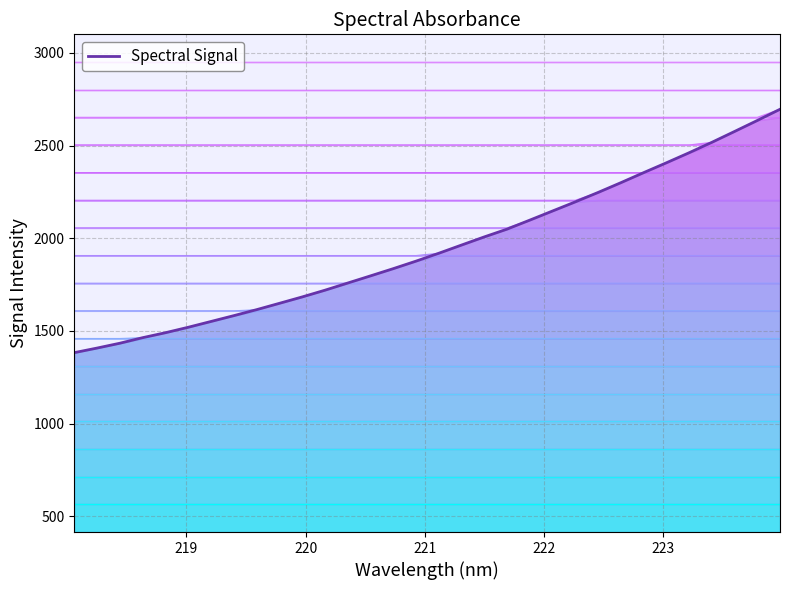

Reading left to right, extract all data points from this chart.

218.0596=1382.6	218.2508=1407.4	218.442=1433.4	218.6332=1463.3	218.8244=1490.1	219.0156=1519.5	219.2067=1550.8	219.3979=1582.2	219.589=1614.4	219.7801=1648.6	219.9712=1683.1	220.1623=1719.4	220.3533=1758.1	220.5444=1796.7	220.7354=1835.7	220.9264=1876.2	221.1174=1918.7	221.3083=1963.0	221.4993=2007.0	221.6902=2049.0	221.8812=2097.6	222.0721=2146.8	222.263=2196.1	222.4538=2246.8	222.6447=2299.4	222.8355=2353.5	223.0264=2406.7	223.2172=2460.9	223.408=2517.1	223.5987=2575.8	223.7895=2635.1	223.9802=2695.6